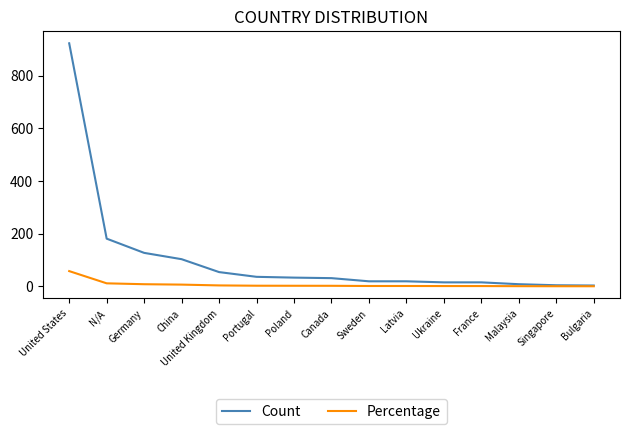

Which series has the widest spread of values?

Count